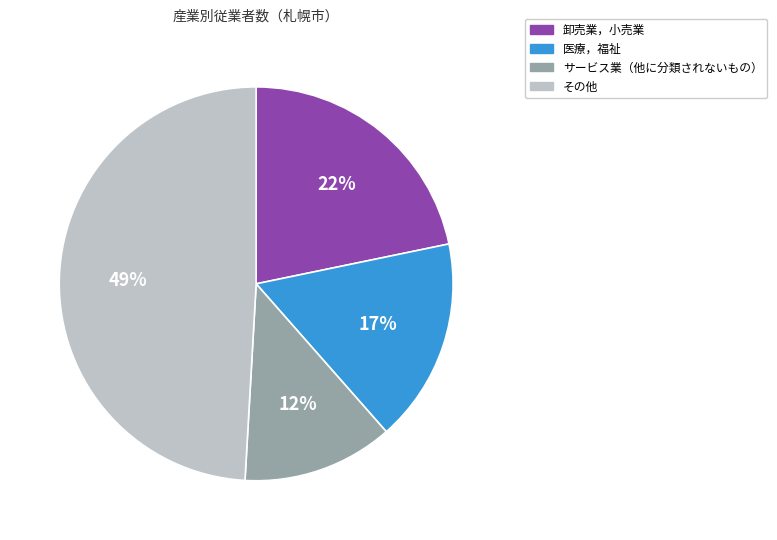

To the nearest percent, what is the average slice percentage?

25%